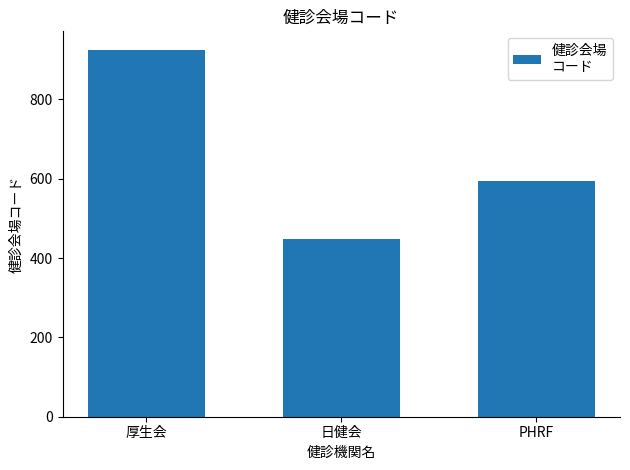

What is the greatest value displayed?

925